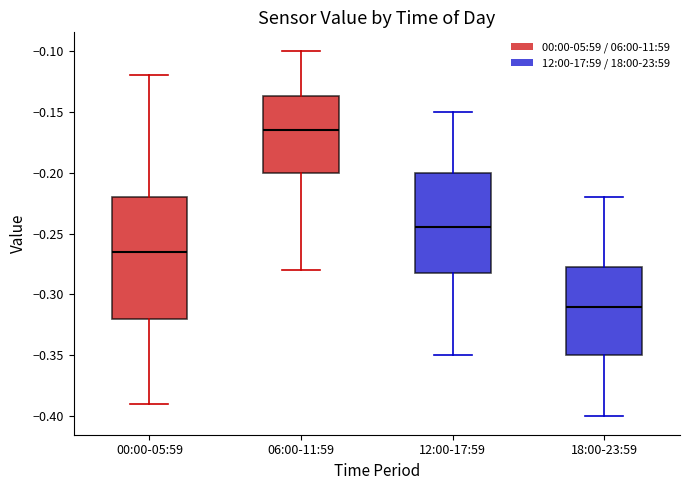

Reading left to right, transcribe this box plot: for each box, give where its median line is, the range the box spans, and where its two whiskers end, as read against the y-axis. The values are not printed on the chart, so give them approximately, as read against the axis.

00:00-05:59: median -0.265, box -0.320 to -0.220, whiskers -0.390 to -0.120
06:00-11:59: median -0.165, box -0.200 to -0.135, whiskers -0.280 to -0.100
12:00-17:59: median -0.245, box -0.280 to -0.200, whiskers -0.350 to -0.150
18:00-23:59: median -0.310, box -0.350 to -0.275, whiskers -0.400 to -0.220